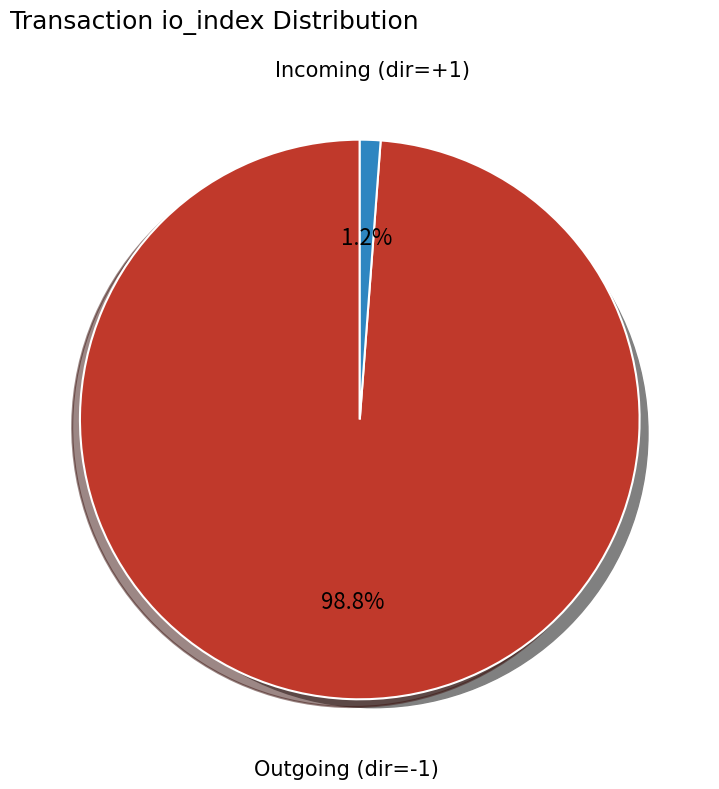

Is it true that io_index=83 is 85% of the pie?

False